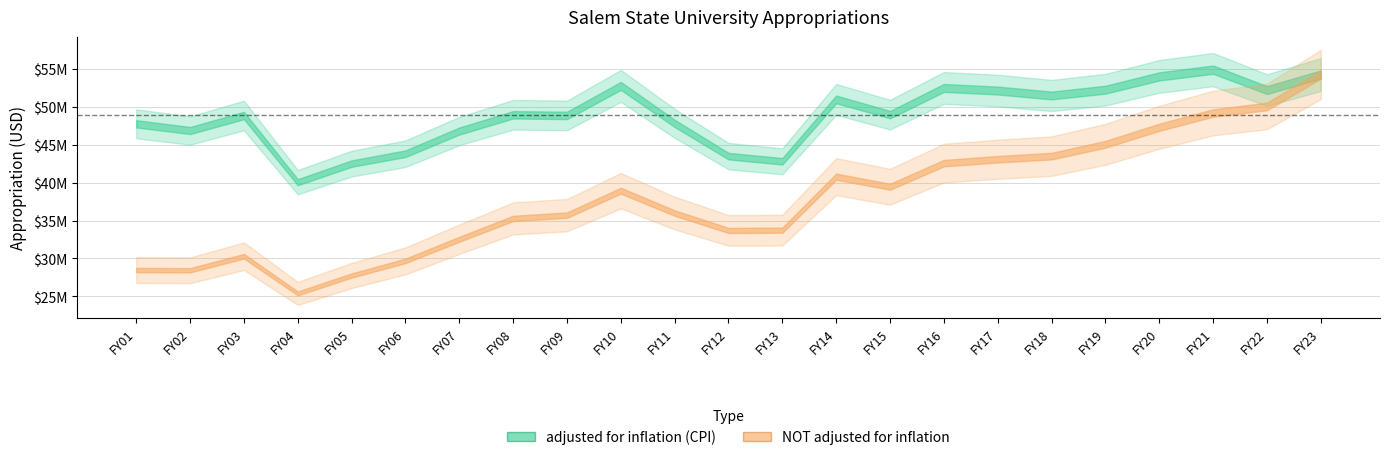

Which category has the highest value in the NOT adjusted for inflation series?

FY23